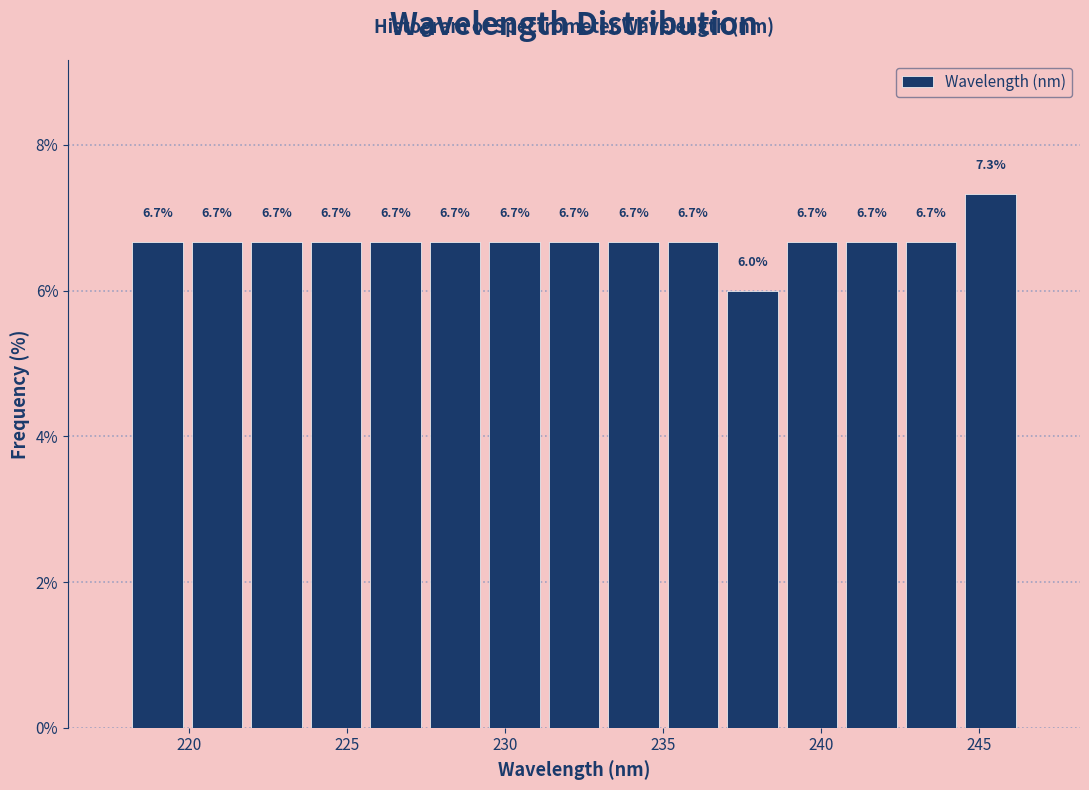

Read against the x-axis, roughly where is the centre of the tallest bar?

245.5